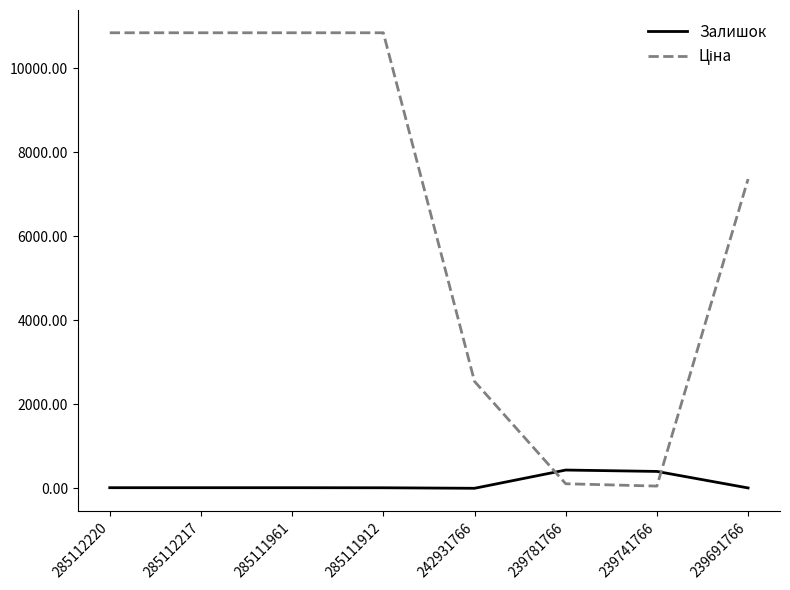

True or false: Залишок has a value of 17.0 at 285111961.

True